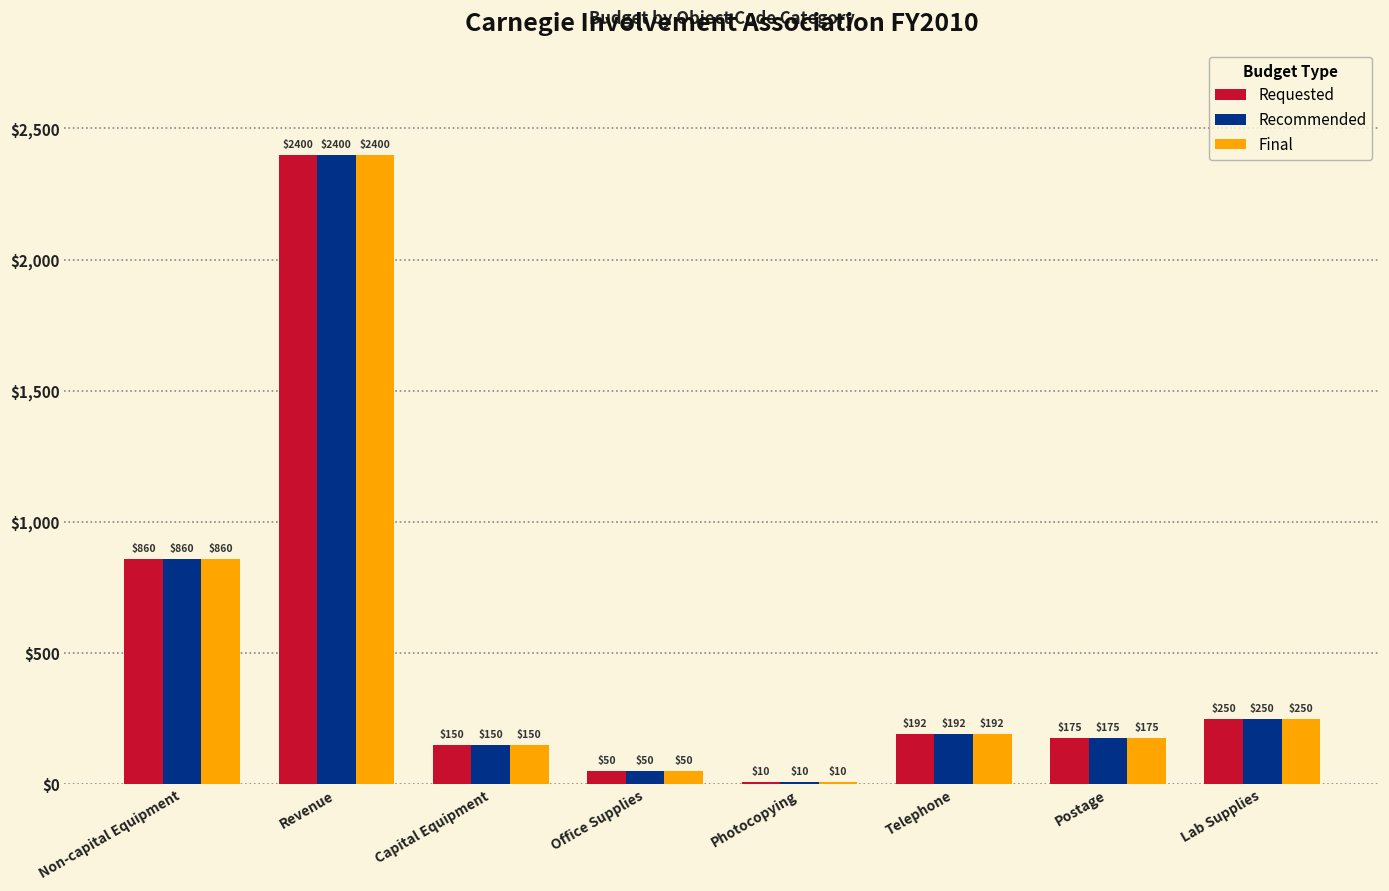

What is the label of the 5th bar from the right?

Office Supplies